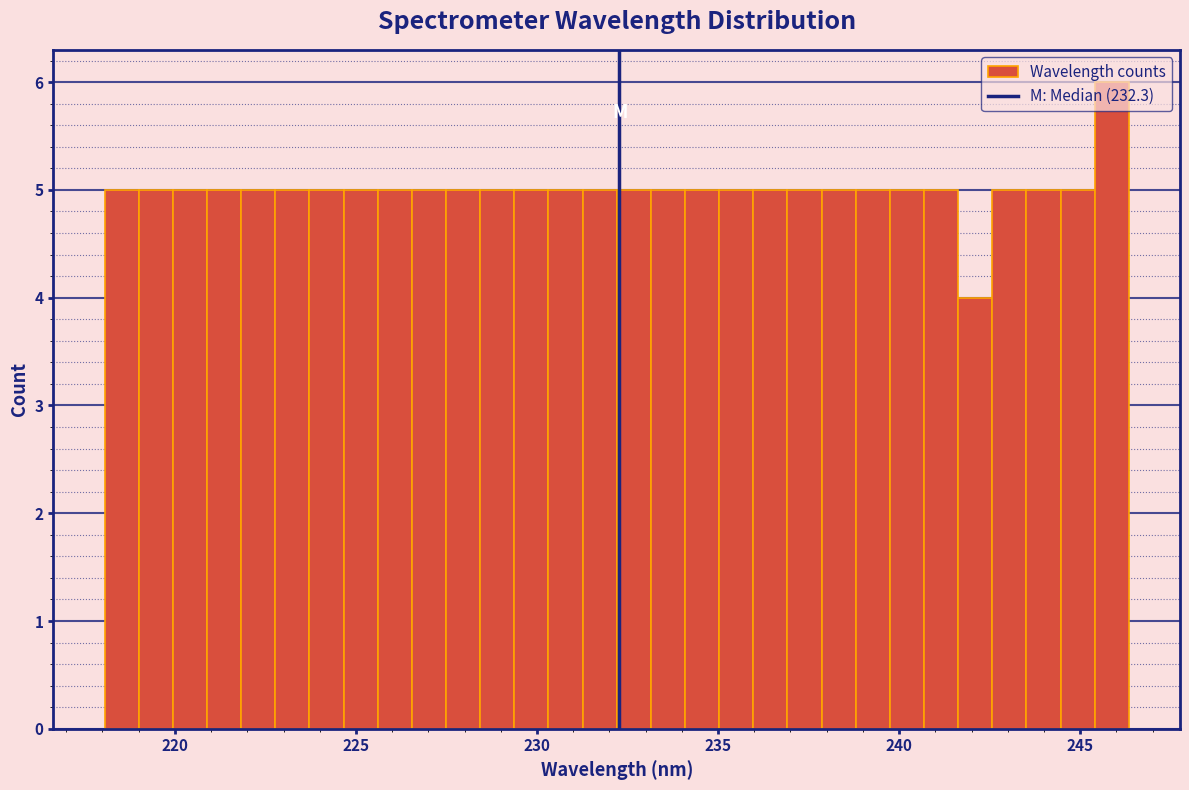

Read against the x-axis, roughly where is the centre of the tallest bar?

246.0